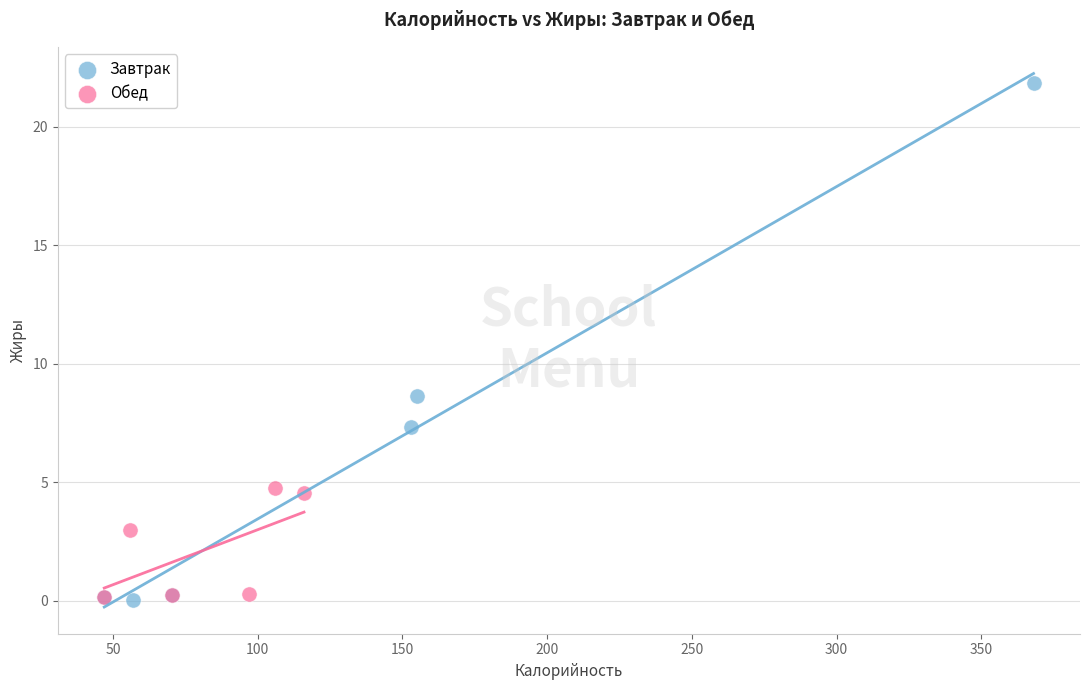

Which series contains the highest Y value?

Завтрак